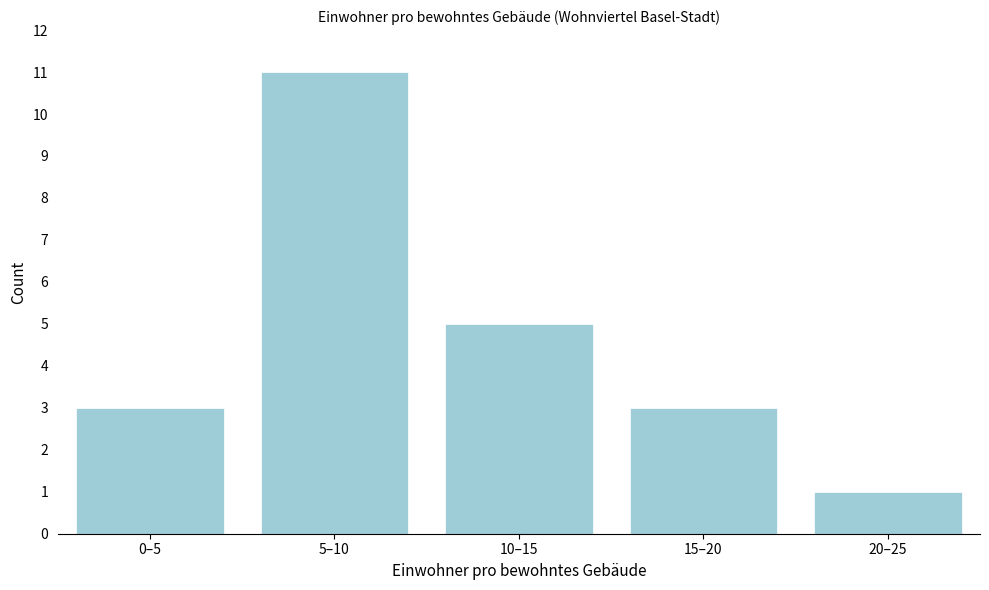

Reading left to right, what are all the values shown in this chart?

0–5=3	5–10=11	10–15=5	15–20=3	20–25=1